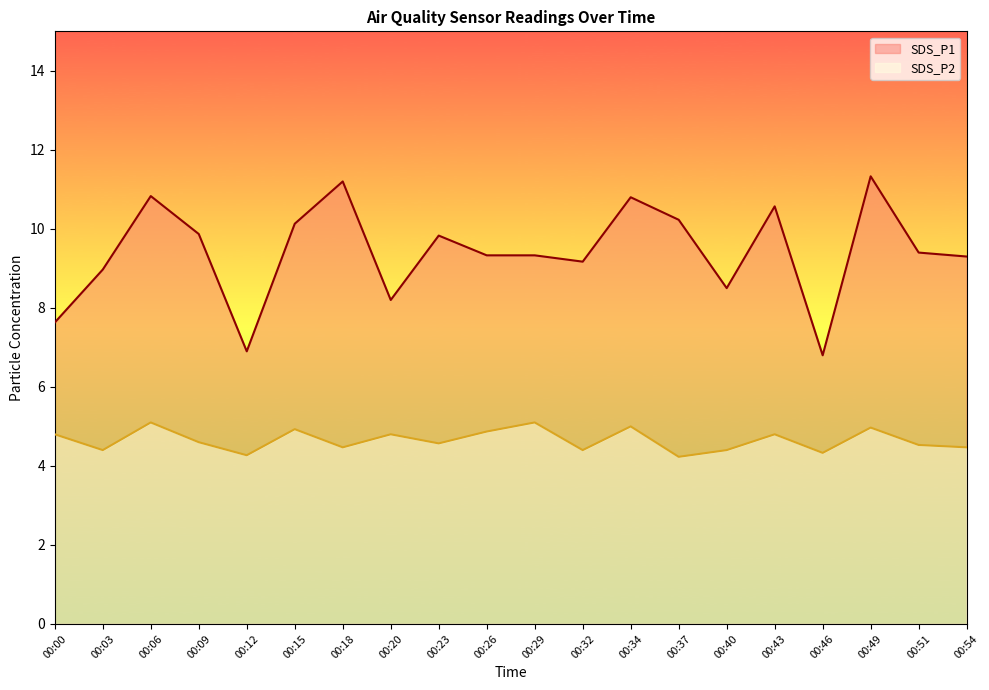

The value of SDS_P2 at 00:43 is 4.8. True or false?

True